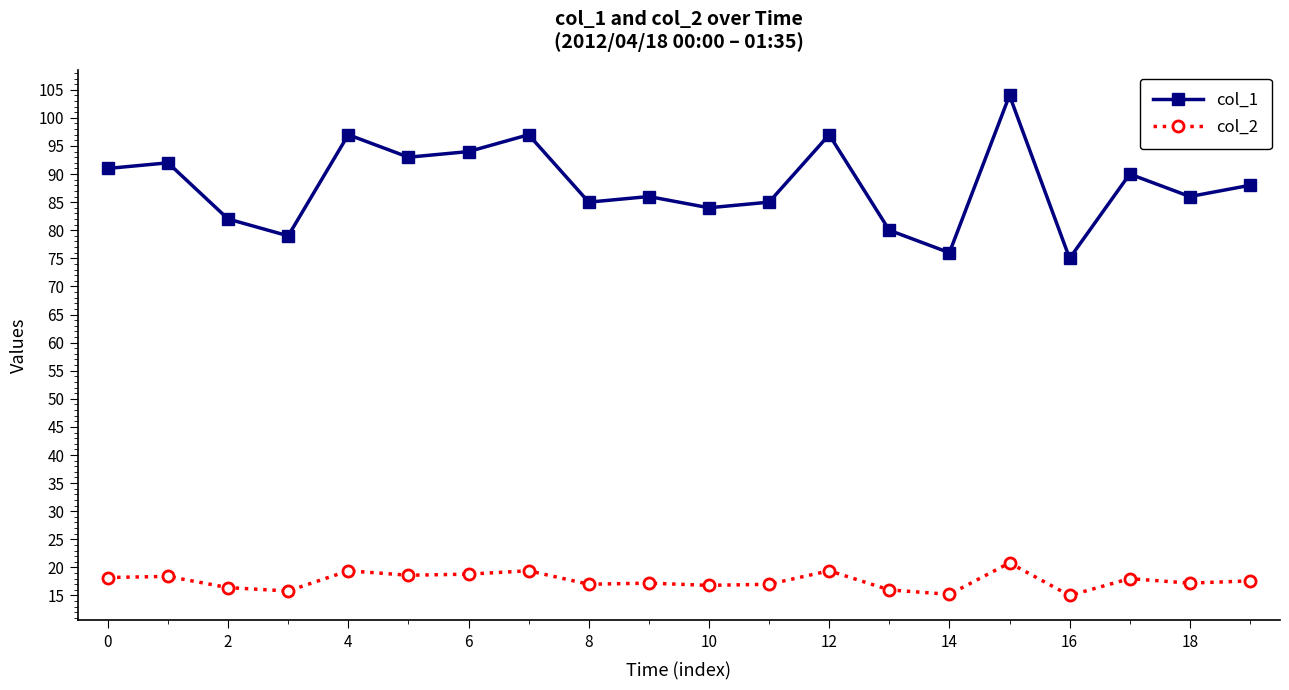

At how many categories does at least one series exceed 87?

10